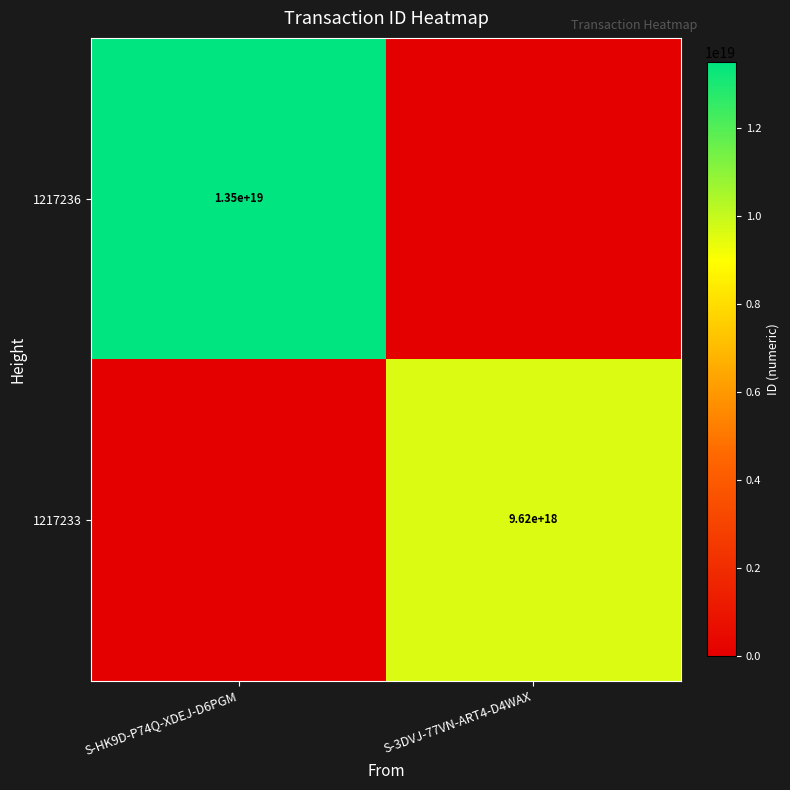

True or false: 1217236 has a value of 13500000000000000000 at S-HK9D-P74Q-XDEJ-D6PGM.

True